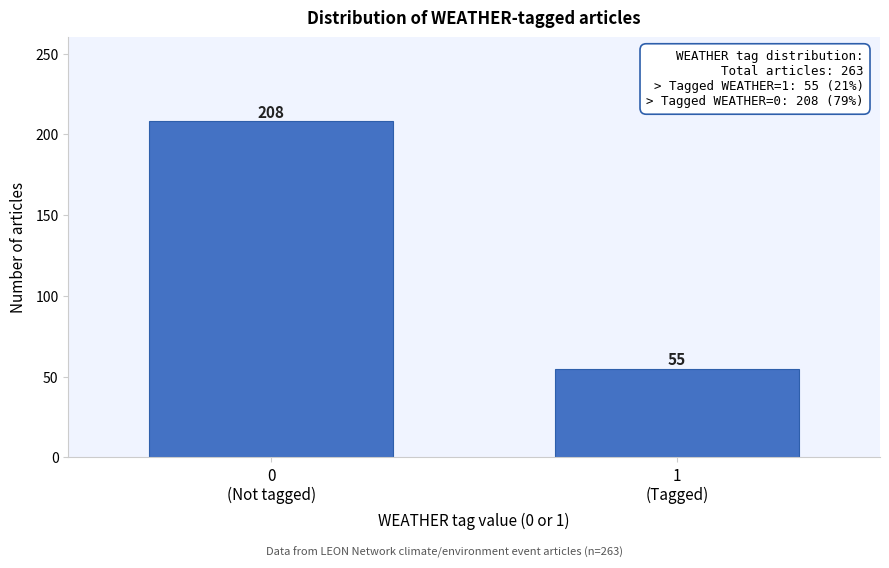

Reading left to right, list all the values displayed in this chart.

208	55